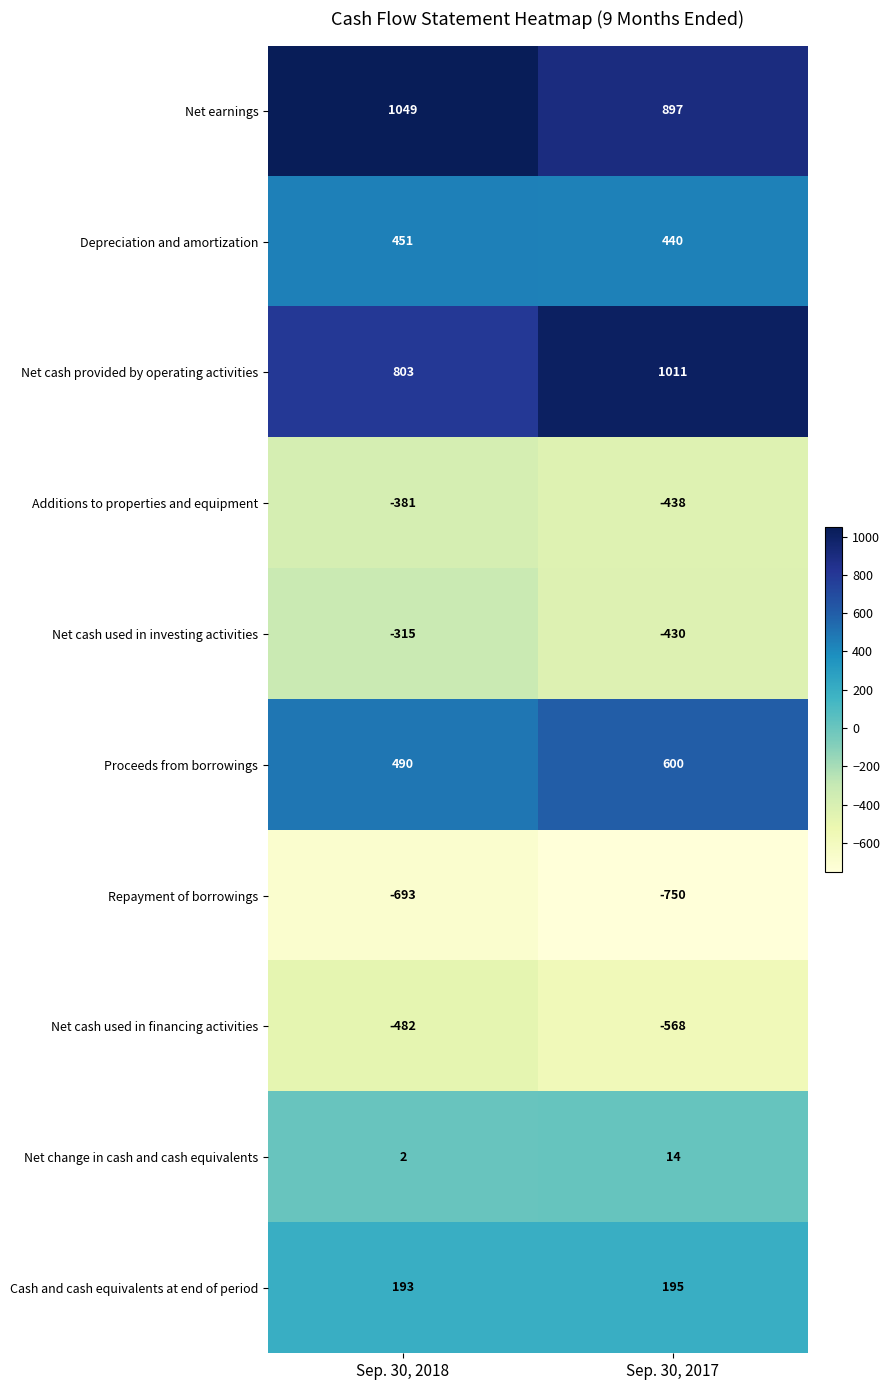

The Net cash provided by operating activities series shows 531 at Sep. 30, 2017. True or false?

False